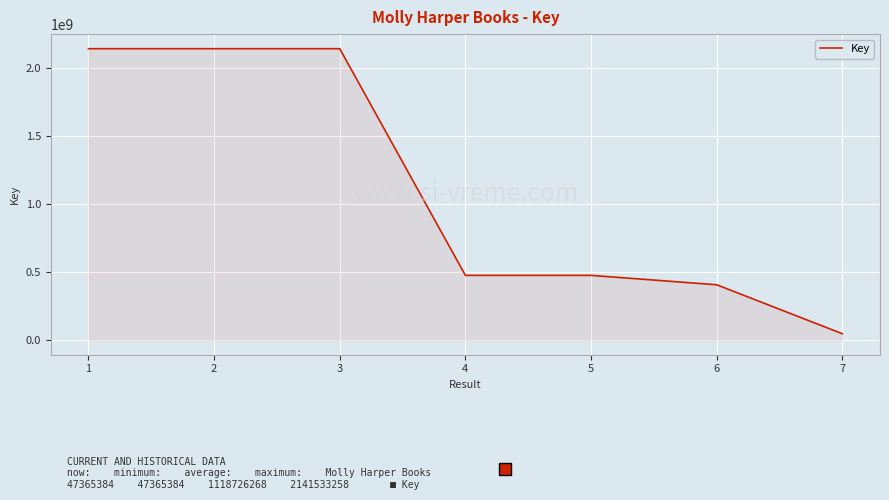

What is the approximate value at 7?

47365384